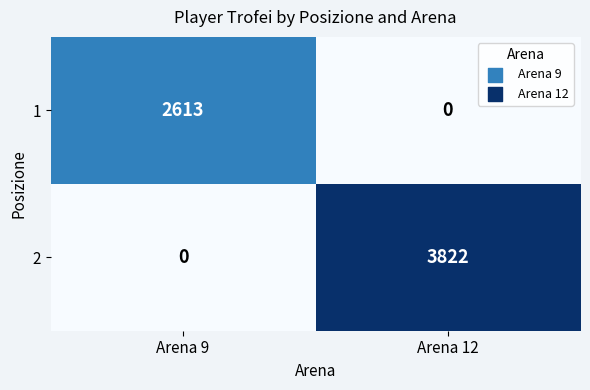

Rank the series by their maximum value, from lowest to highest.

1, 2